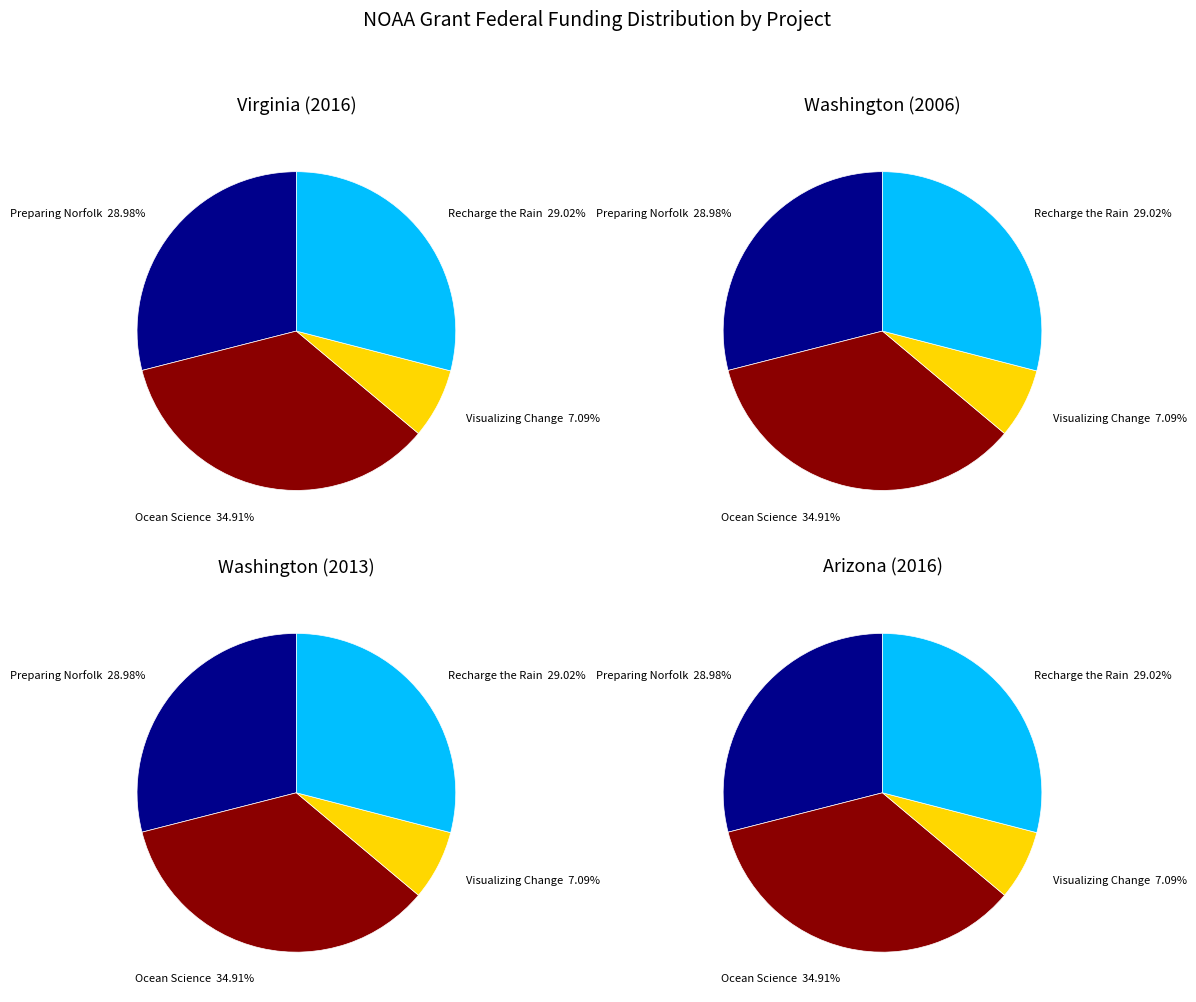

Combined, do 1 and 2 account for over 50%?

No